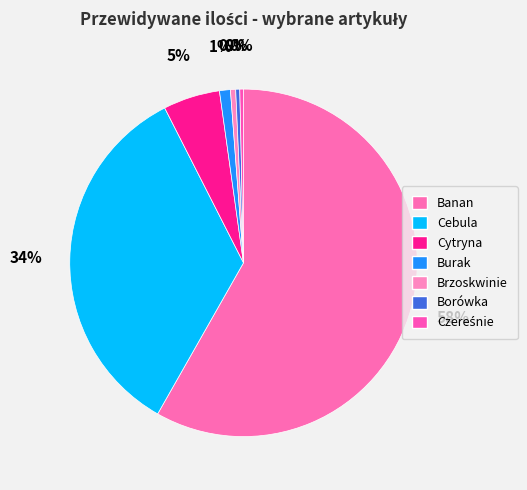

Rank the categories by value from highest to lowest.

Banan, Cebula, Cytryna, Burak, Brzoskwinie, Borówka, Czereśnie